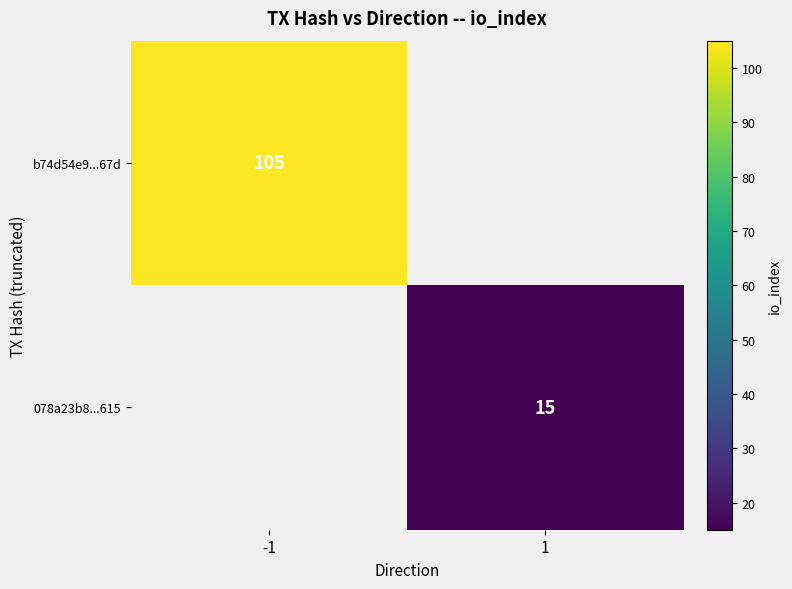

The value of 078a23b8...615 at 1 is 23.9. True or false?

False